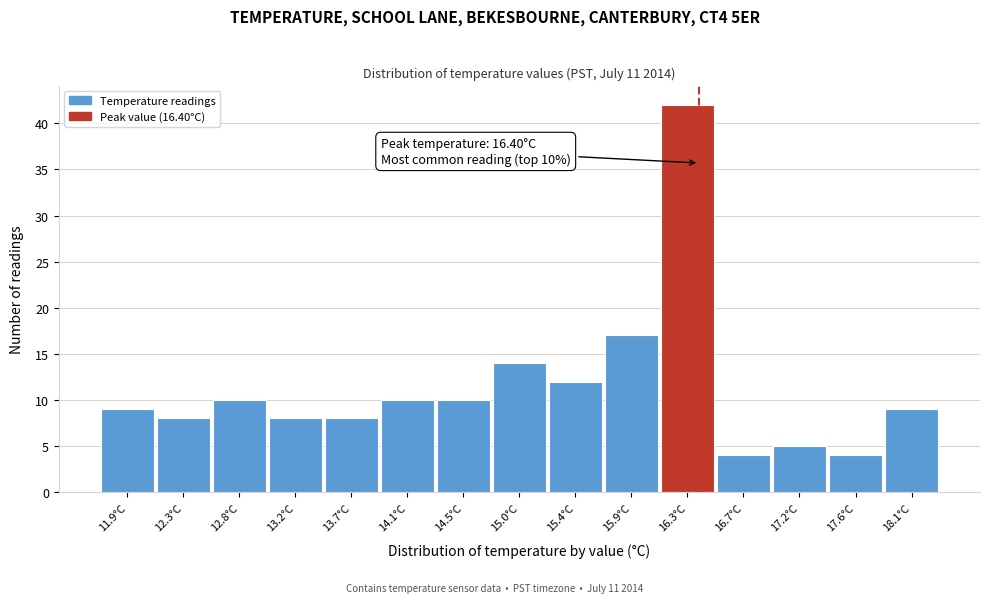

Over which range of the x-axis is the bar tallest?

16.10 to 16.54